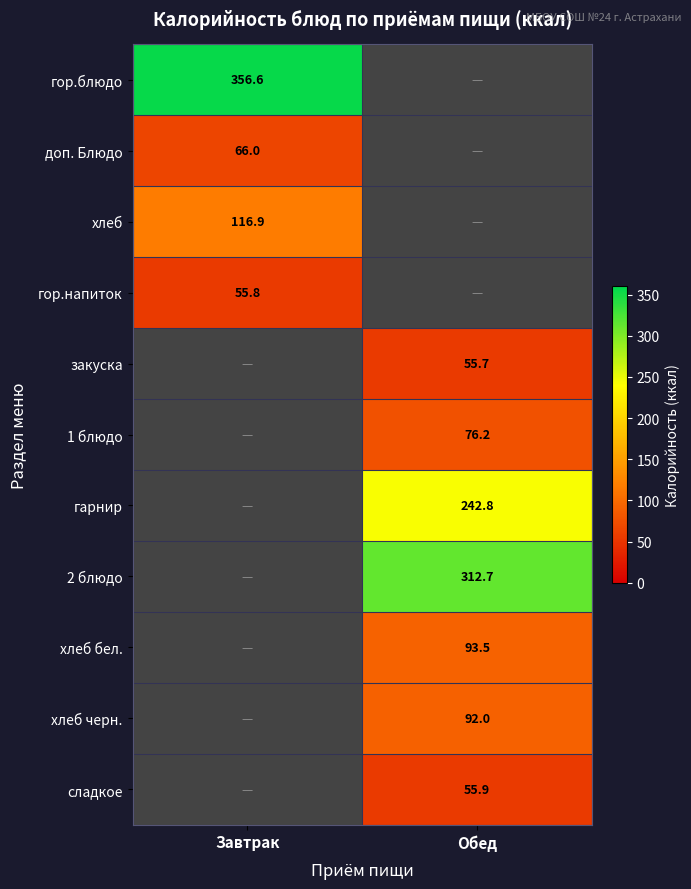

Count the number of data series in this chart.

11